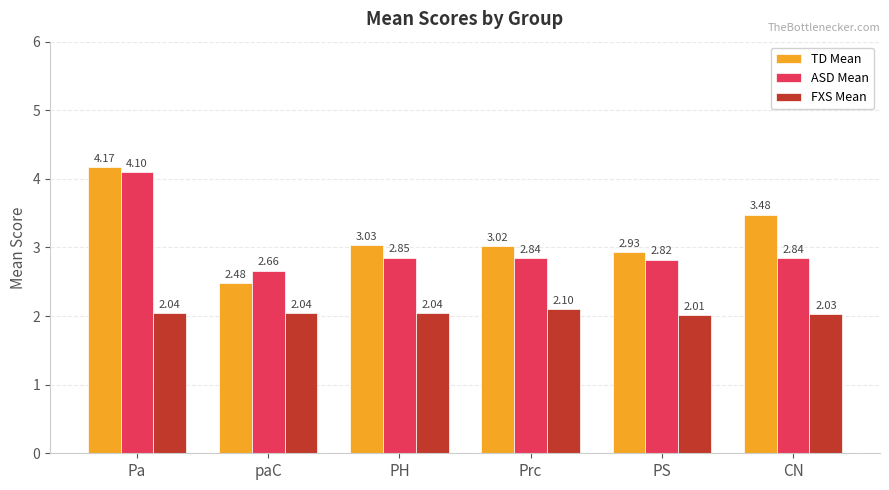

Rank the series by their maximum value, from lowest to highest.

FXS Mean, ASD Mean, TD Mean